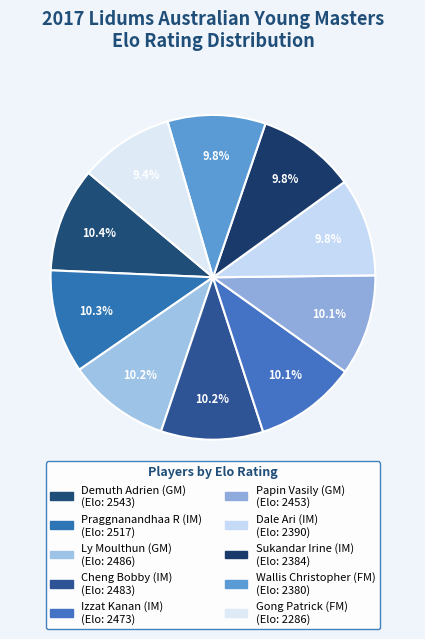

Does Wallis Christopher (FM) represent more than half of the total?

No